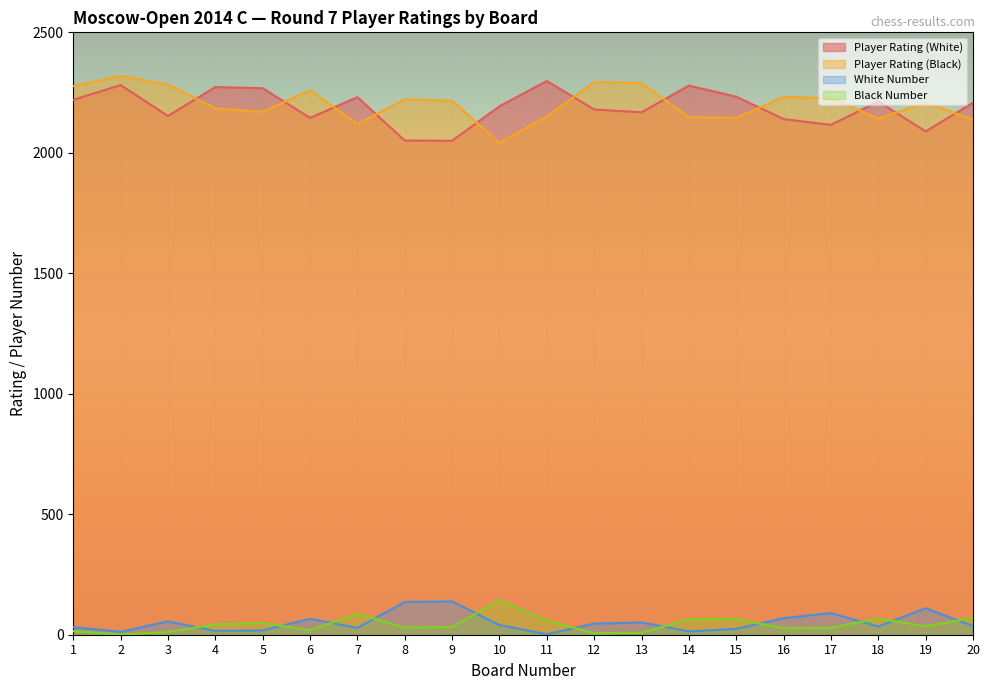

What is the value of the White Number point at the 13th from the left?

51